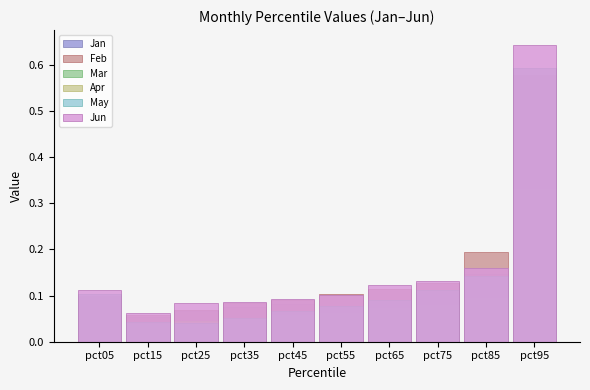

At which label does Feb reach its minimum?

pct15